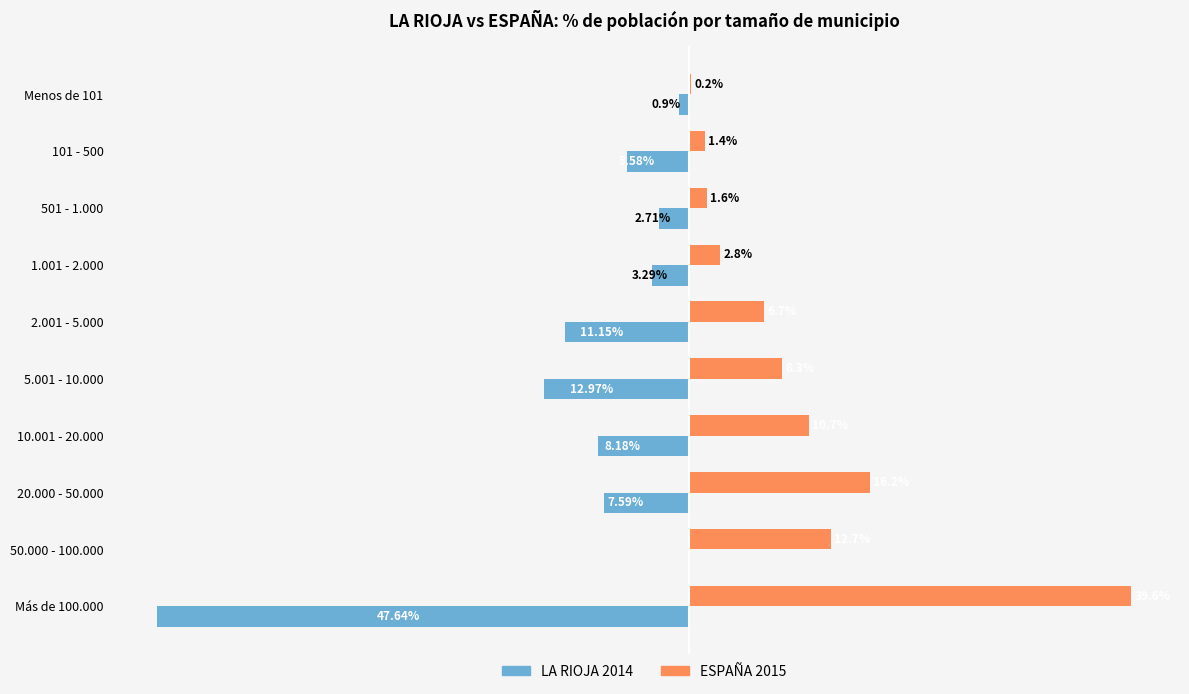

Between 5.001 - 10.000 and 20.000 - 50.000, which series saw the biggest shift?

ESPAÑA 2015